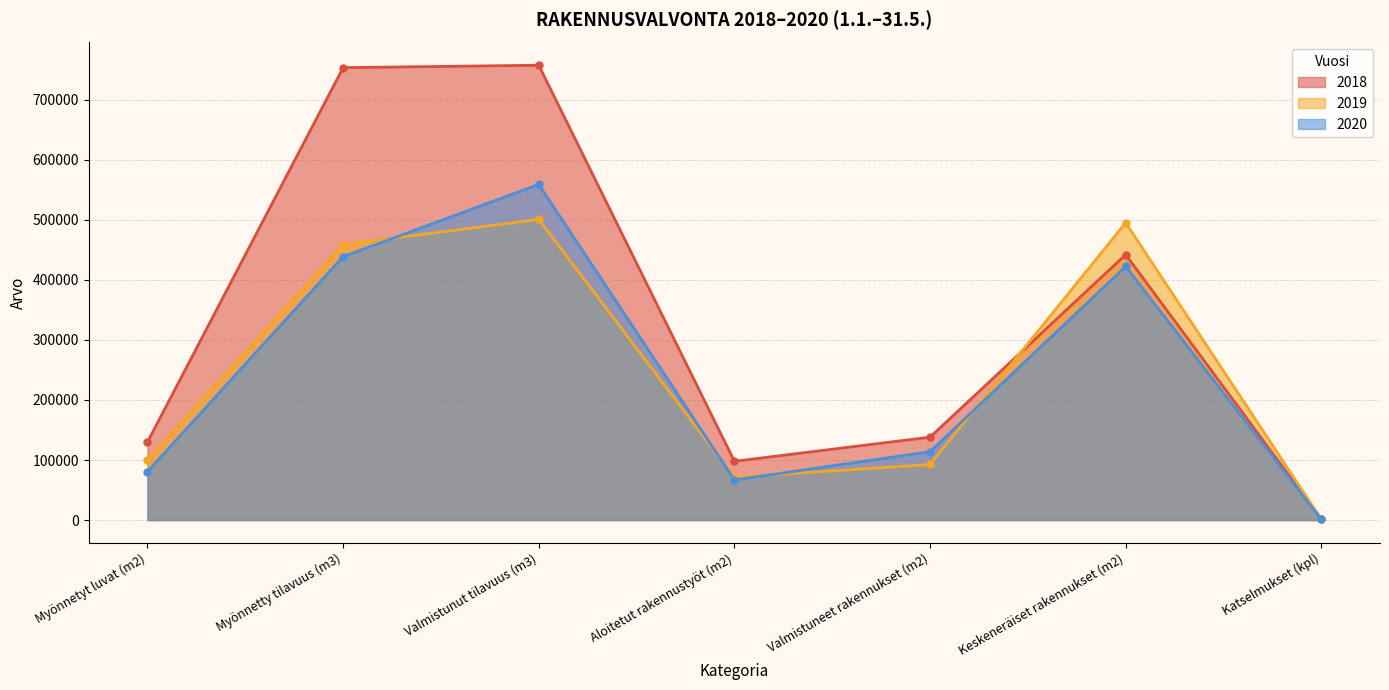

What is the label of the 4th point from the left?

Aloitetut rakennustyöt (m2)